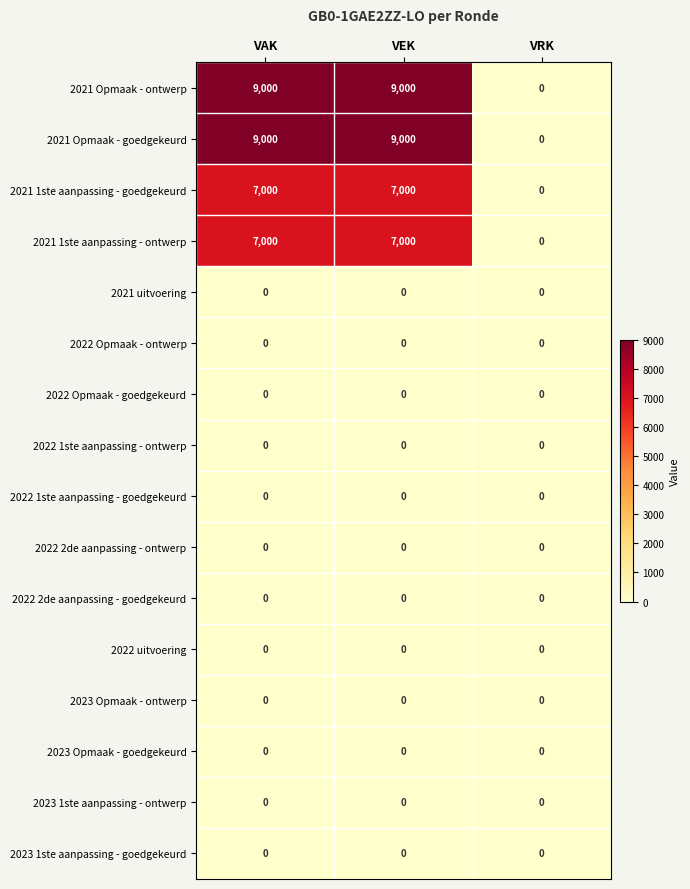

What is the maximum value shown in the chart?

9000